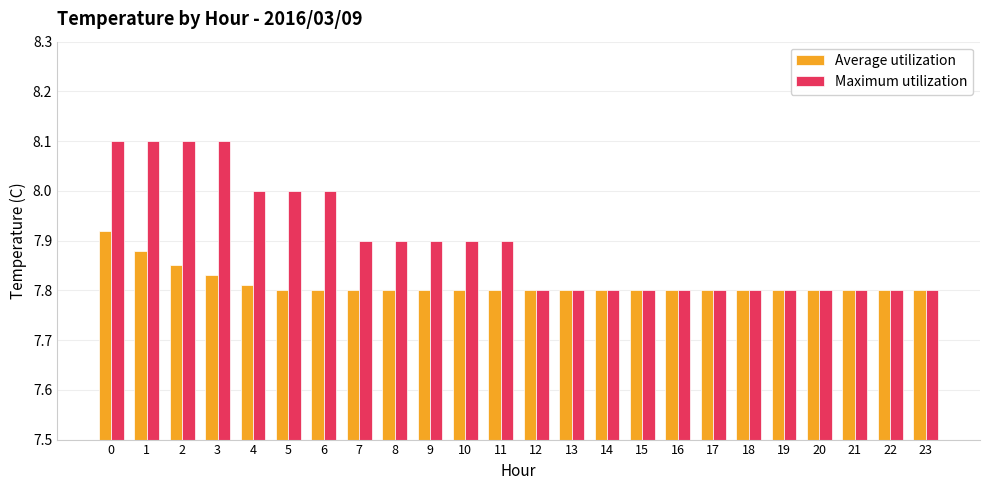

True or false: Average utilization has a value of 7.8 at 21.

True